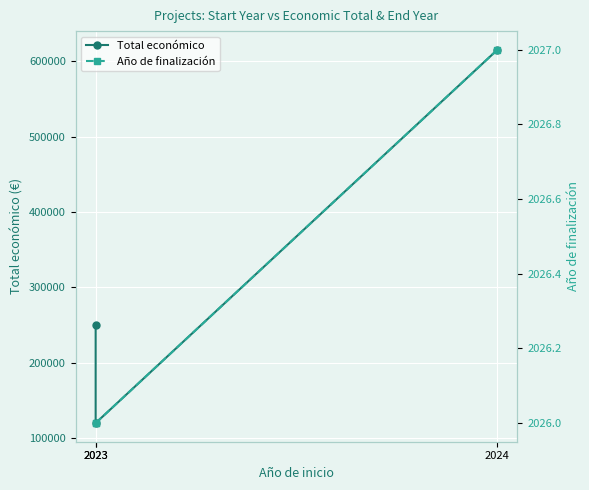

What is the value of the Año de finalización point at the 3rd from the left?

2027